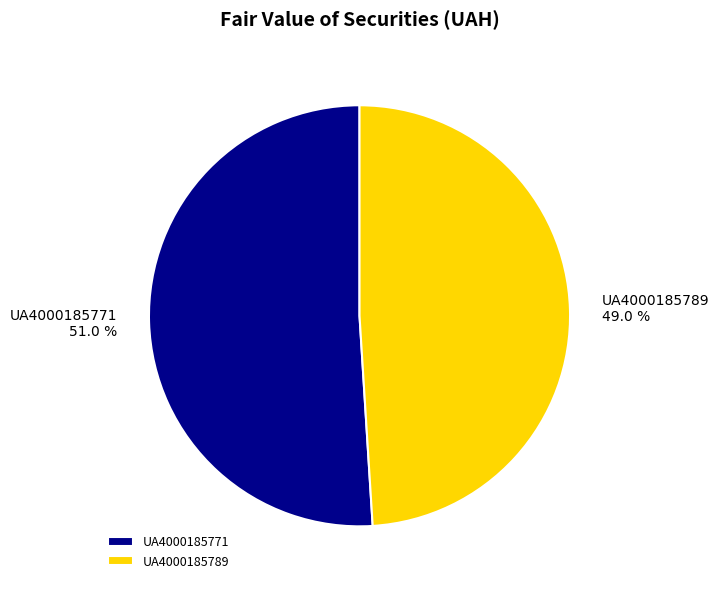

To the nearest percent, what is the combined percentage of UA4000185789 and UA4000185771?

100%